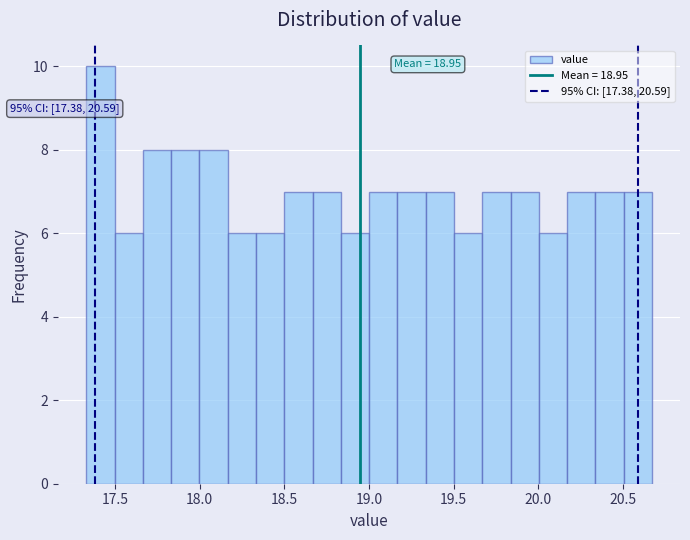

Read against the x-axis, roughly where is the centre of the tallest bar?

17.40